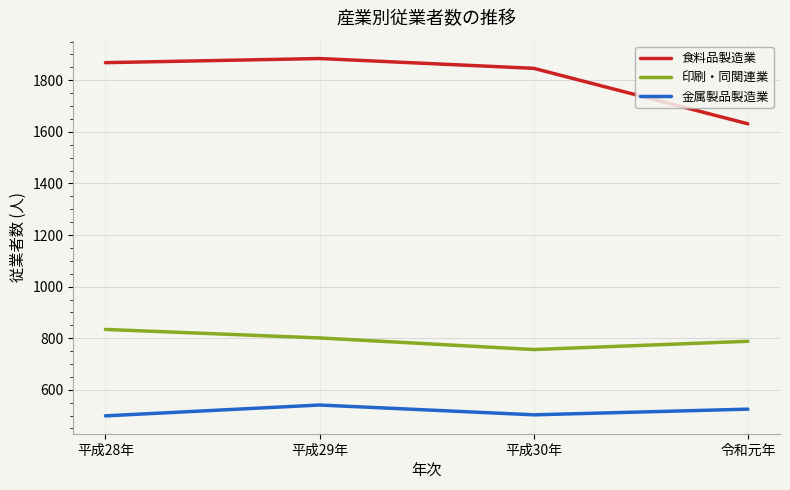

Where is 食料品製造業 nearest to the value 1757?

平成30年